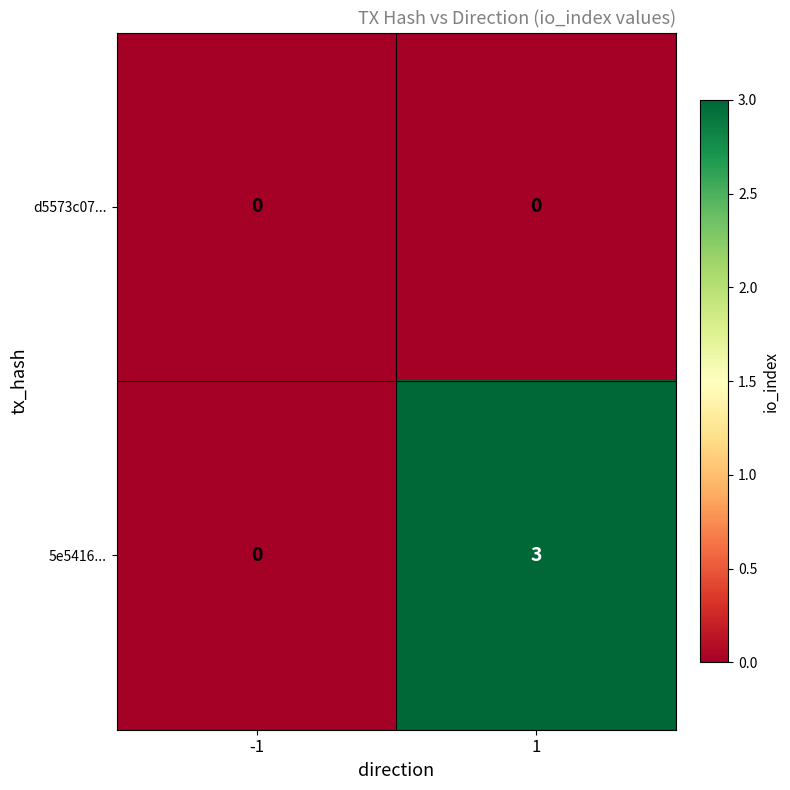

Reading left to right, what are all the values shown in this chart?

d5573c07...: -1=0	1=0
5e5416...: -1=0	1=3